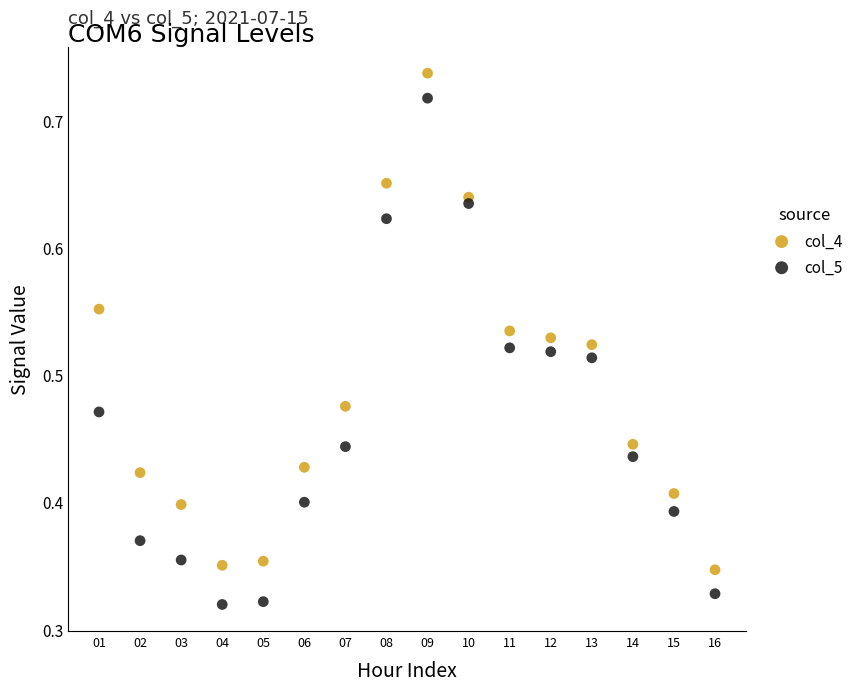

Which series reaches the minimum Y coordinate?

col_5